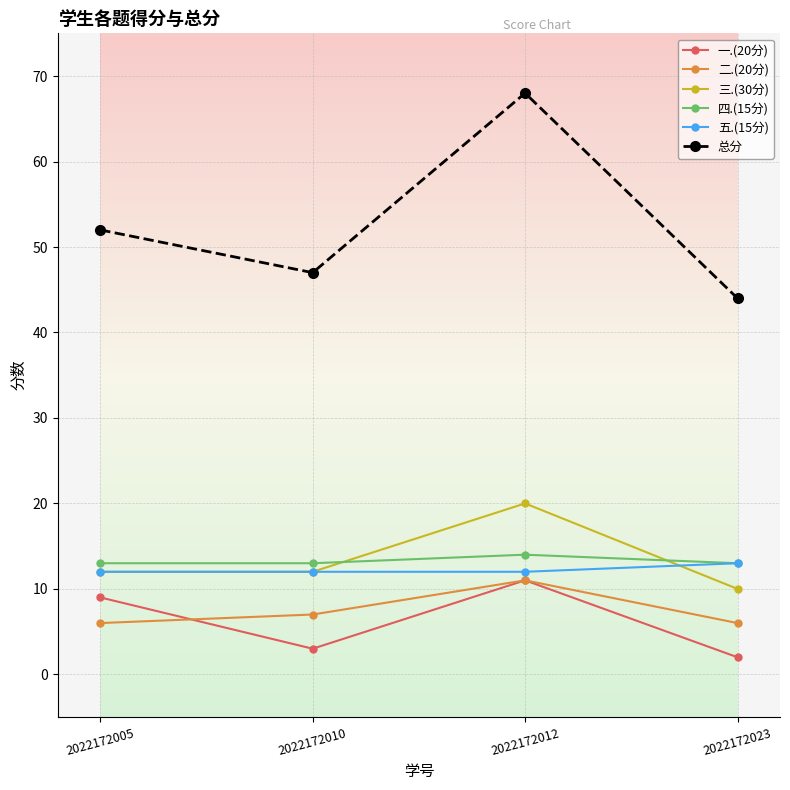

At which category does the chart reach its minimum across all series?

2022172023